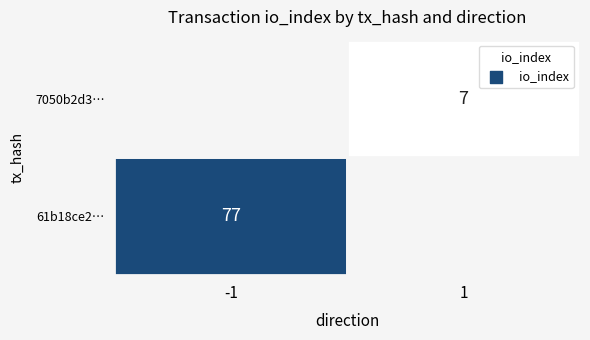

Reading left to right, transcribe all the data shown in this chart.

61b18ce21696b246bf75c554e377915b428c424: -1	77
7050b2d3fb2966ff3ce037c41490c440f23270b: 1	7